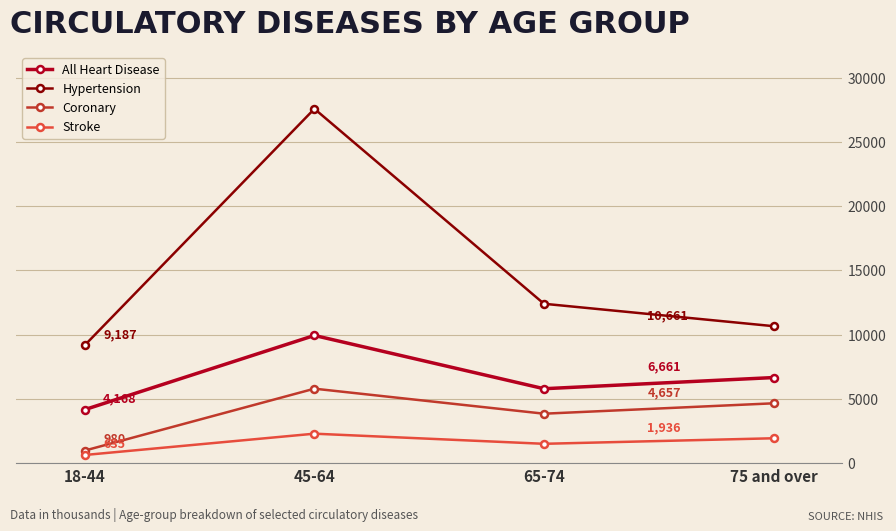

The All Heart Disease series shows 5792 at 65-74. True or false?

True